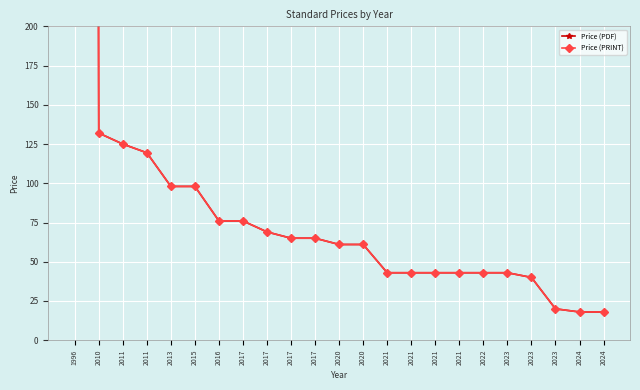

What value does the Price (PDF) series have at 2023?

40.0